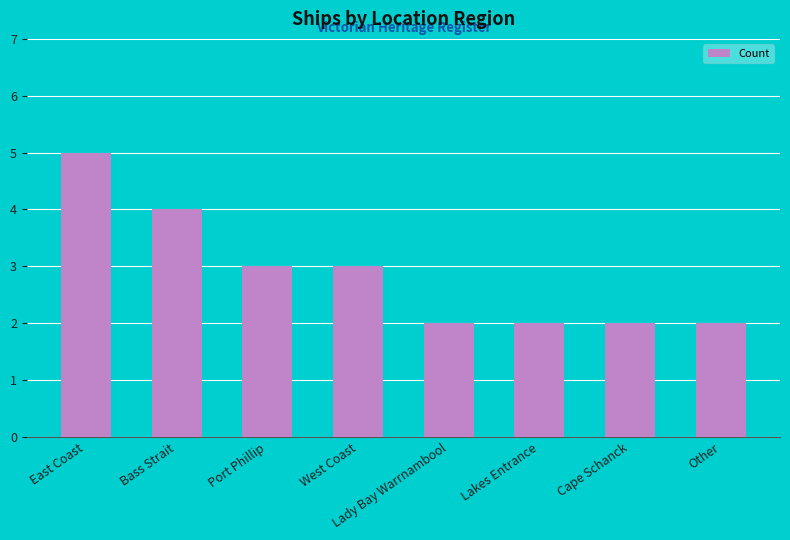

Which category has the highest value across all series?

East Coast